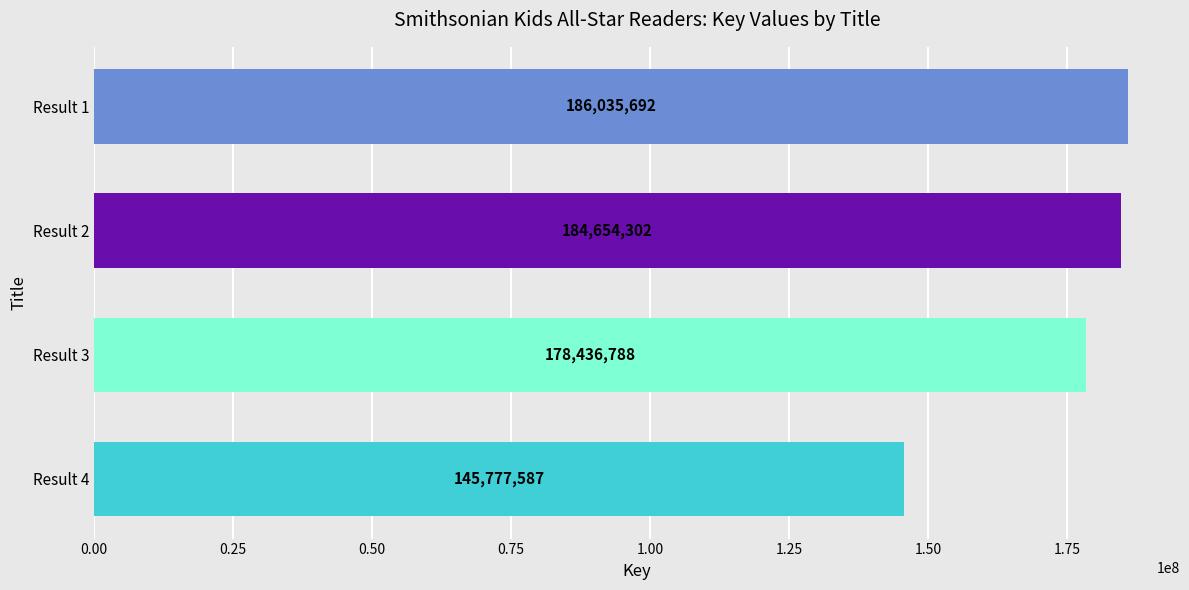

What is the average value?

173726092